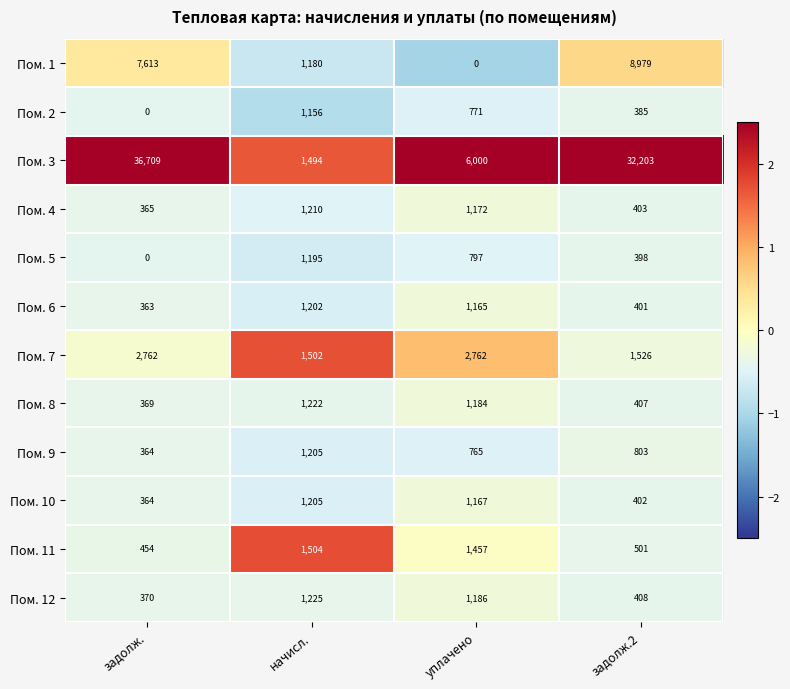

Is the value of Пом. 9 at задолж.2 greater than the value of Пом. 11 at задолж.?

Yes